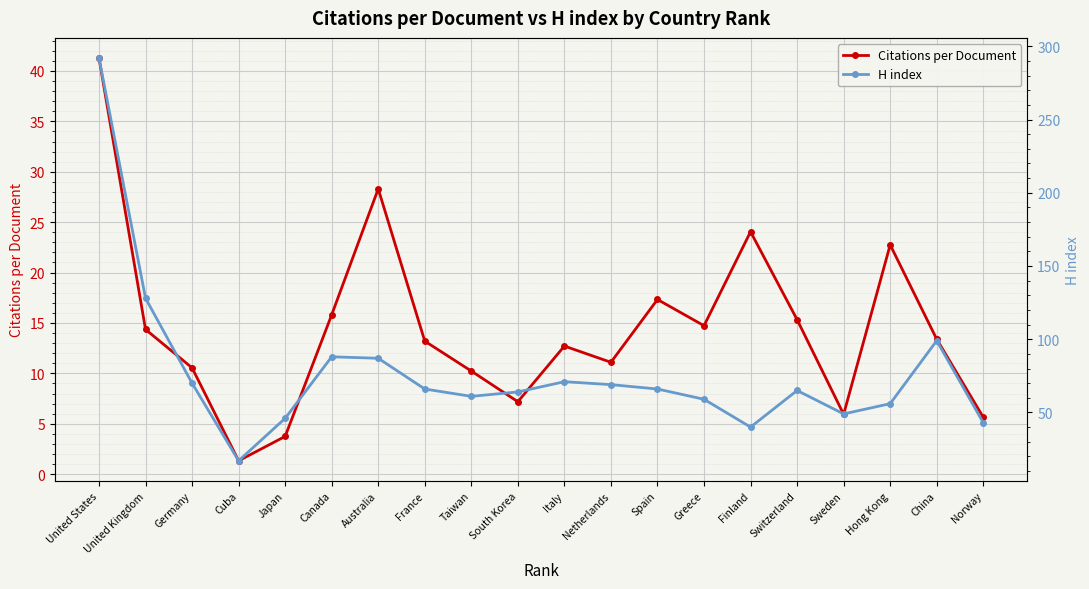

True or false: Citations per Document and H index cross at least once.

False